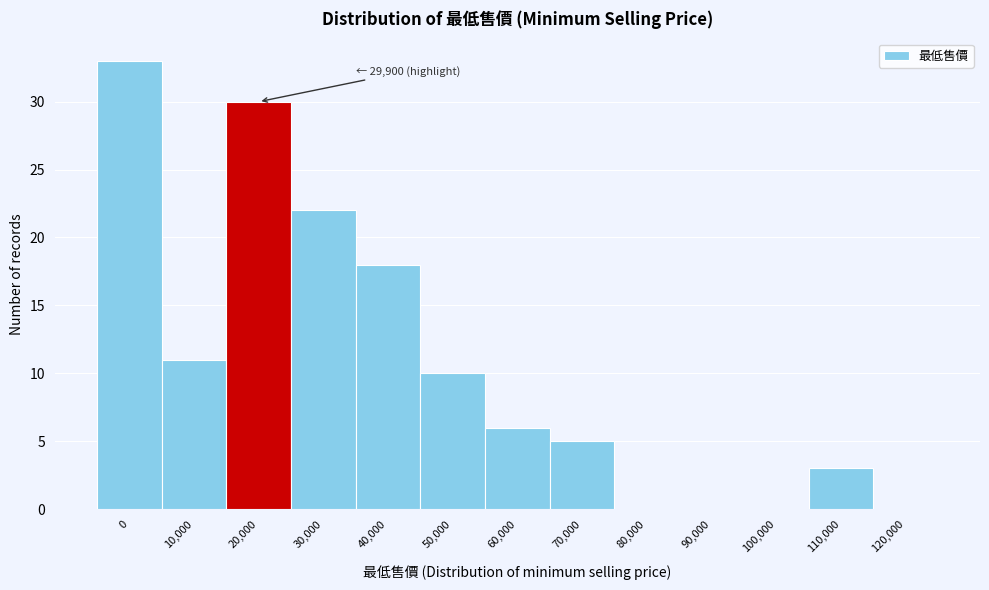

Reading left to right, what are all the values shown in this chart?

0=33	10,000=11	20,000=30	30,000=22	40,000=18	50,000=10	60,000=6	70,000=5	80,000=0	90,000=0	100,000=0	110,000=3	120,000=0